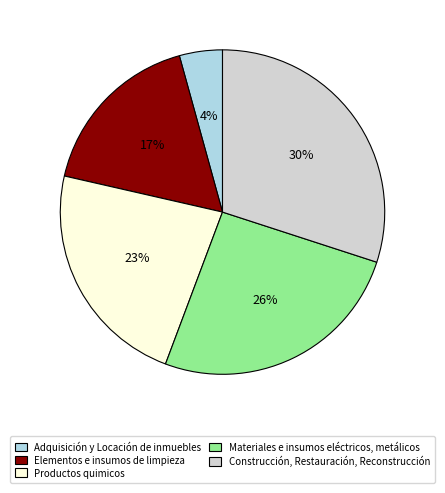

Count the number of slices in the pie.

5